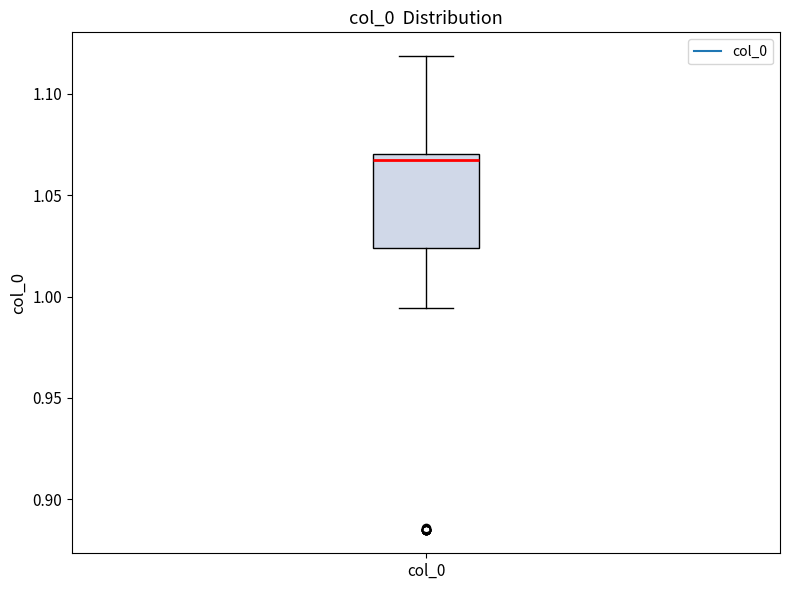

Transcribe this box plot: give where the median line is, the range the box spans, and where the two whiskers end, as read against the y-axis. The values are not printed on the chart, so give them approximately, as read against the axis.

median 1.065, box 1.025 to 1.070, whiskers 0.995 to 1.120